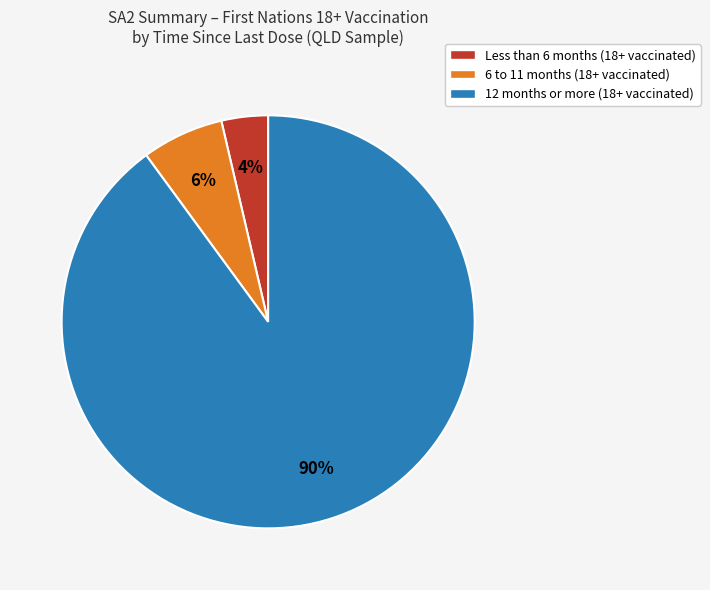

To the nearest percent, what percentage of the pie is 6 to 11 months (18+ vaccinated)?

6%